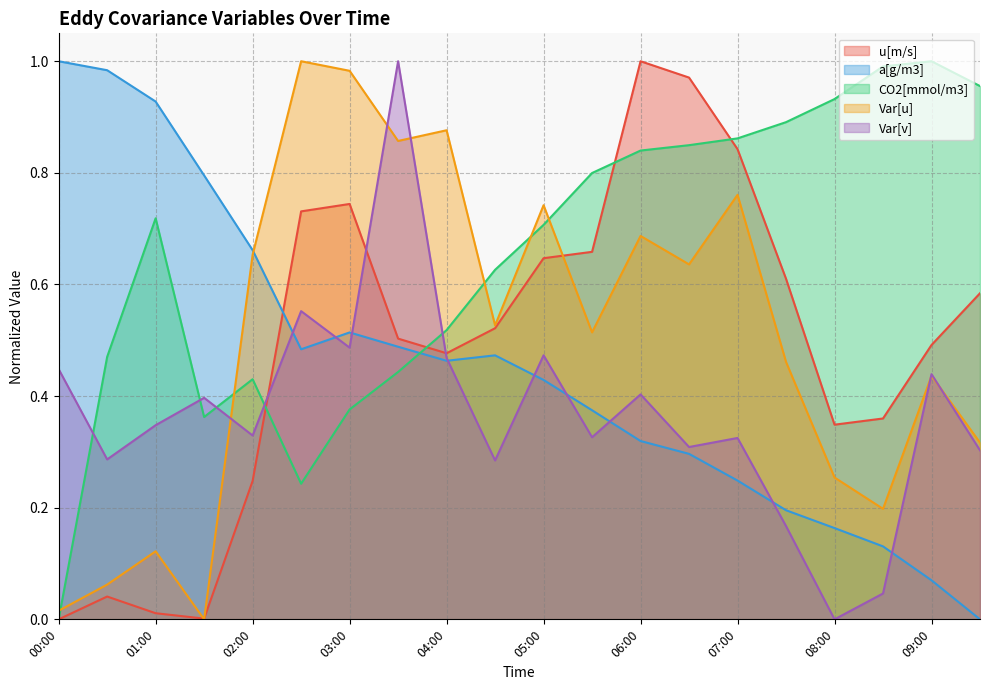

Between 01:30 and 07:30, which is larger?

07:30